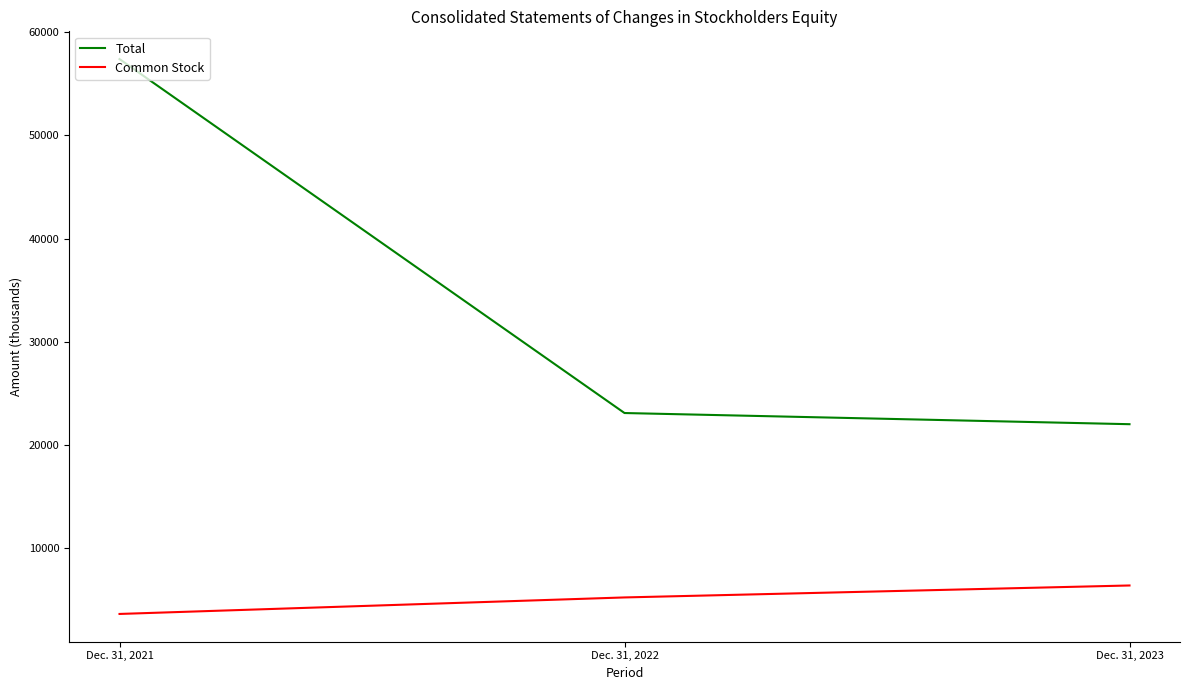

How many distinct data groups are displayed?

2